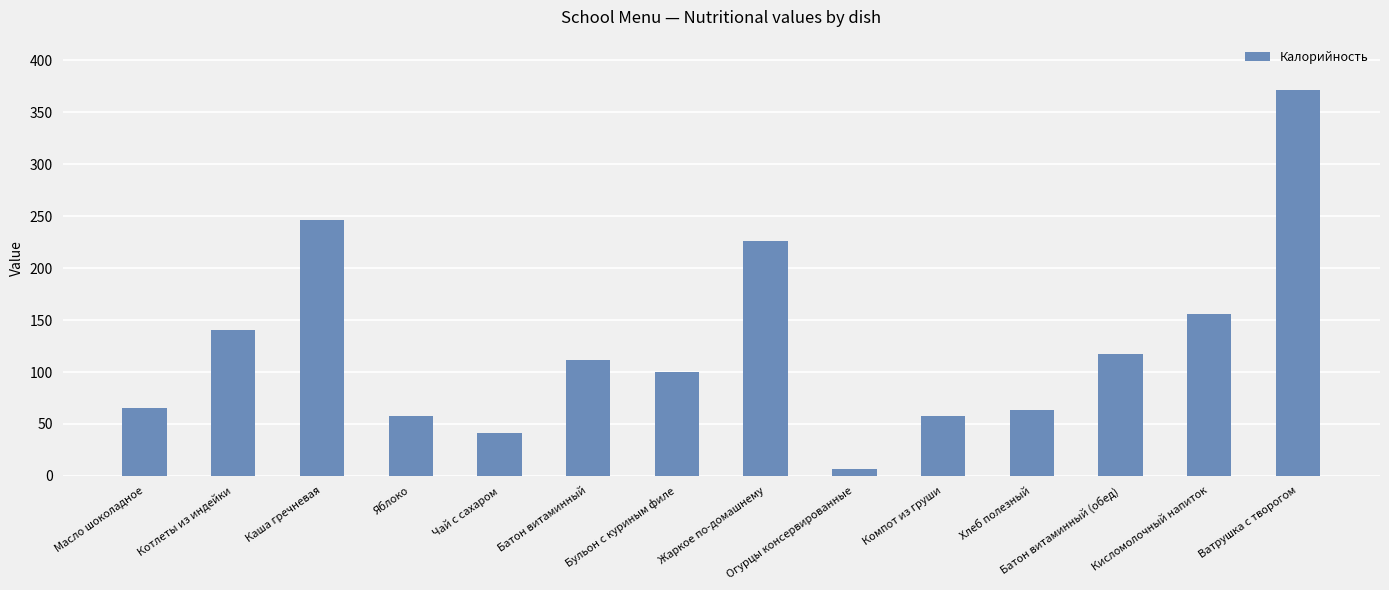

The value at Яблоко is 82.4. True or false?

False